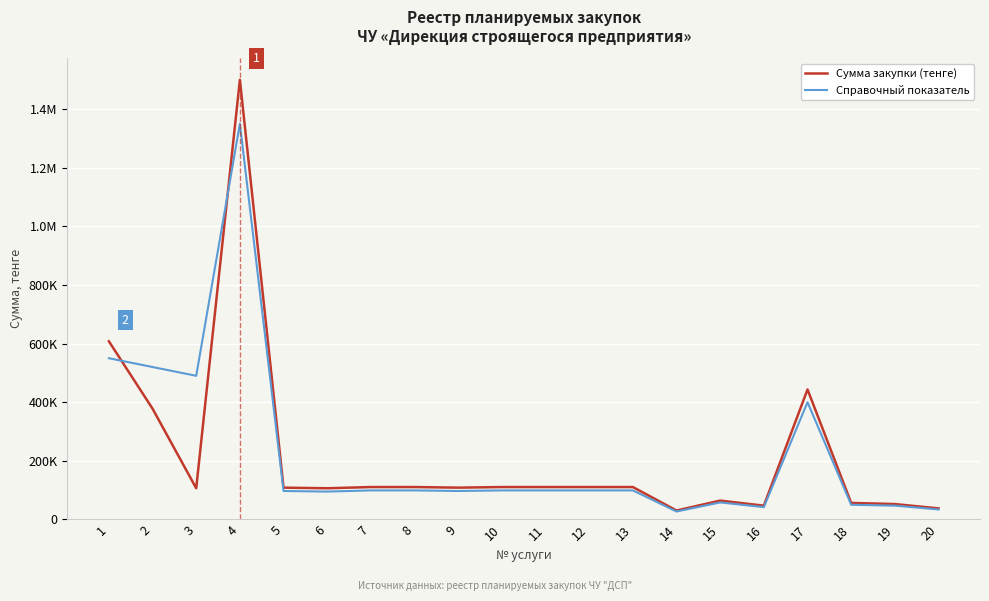

In Справочный показатель, how many points are higher than both neighbors (excluding endpoints)?

3